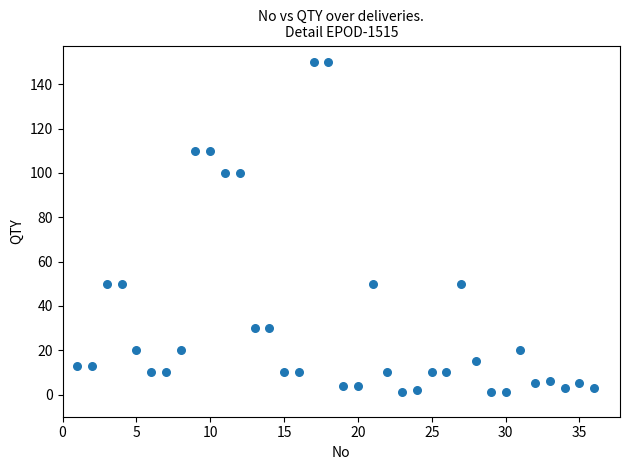

What is the range of Y values (max minus min)?

149